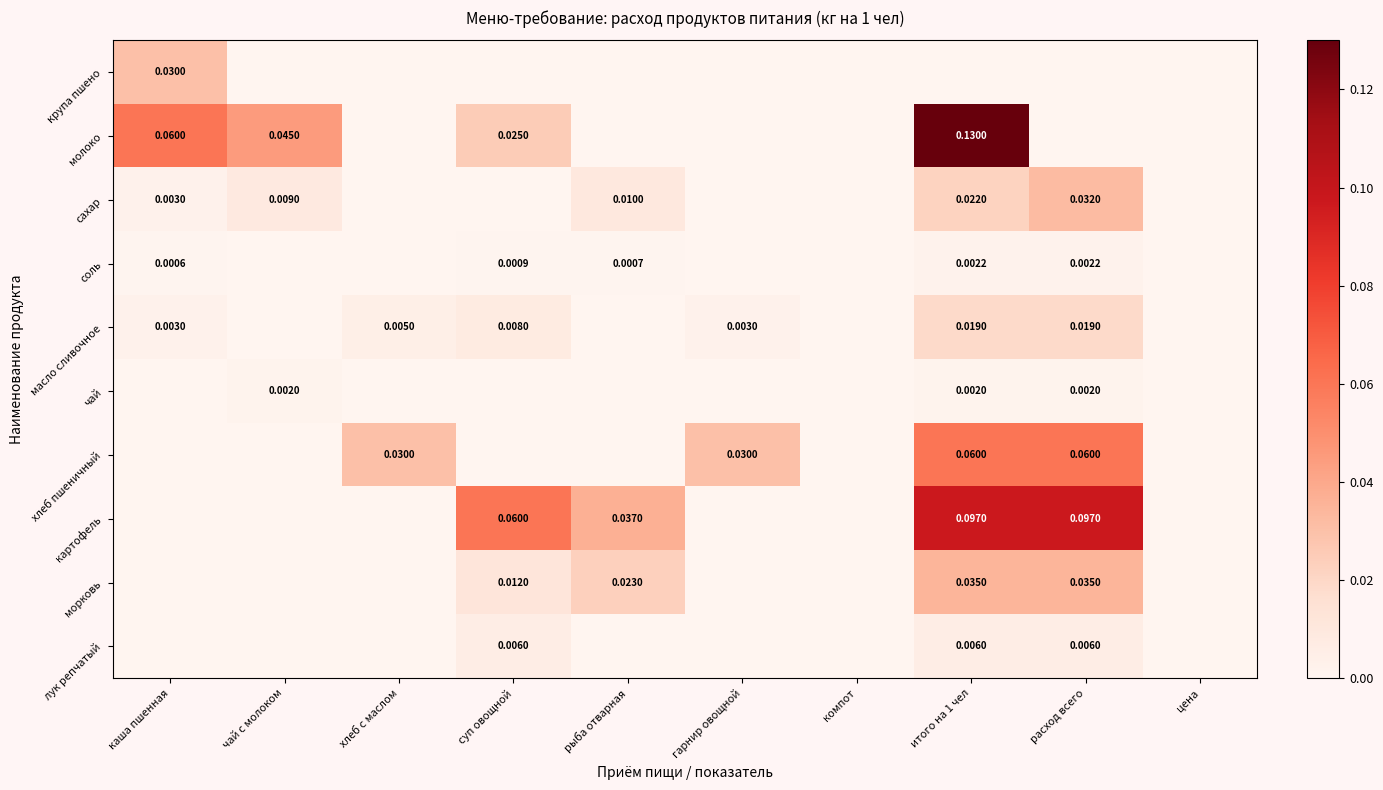

At how many categories does at least one series exceed 0?

8